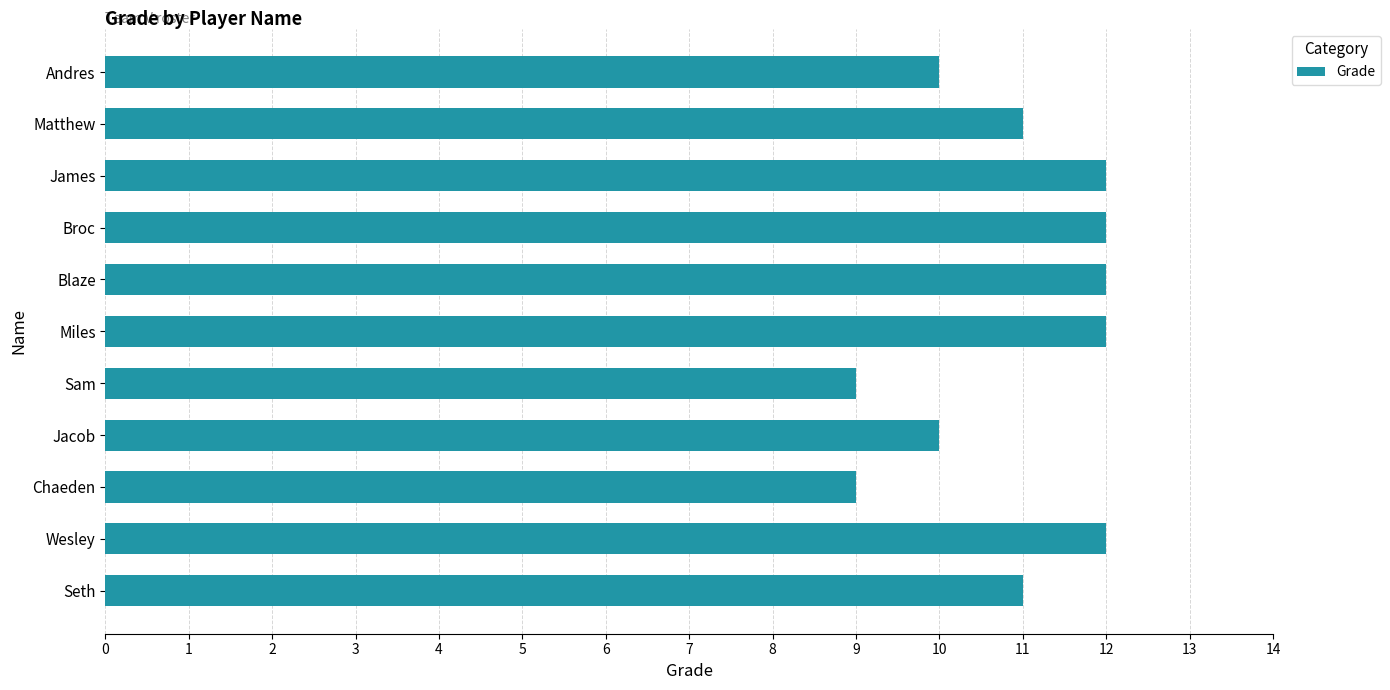

How many distinct data groups are displayed?

1